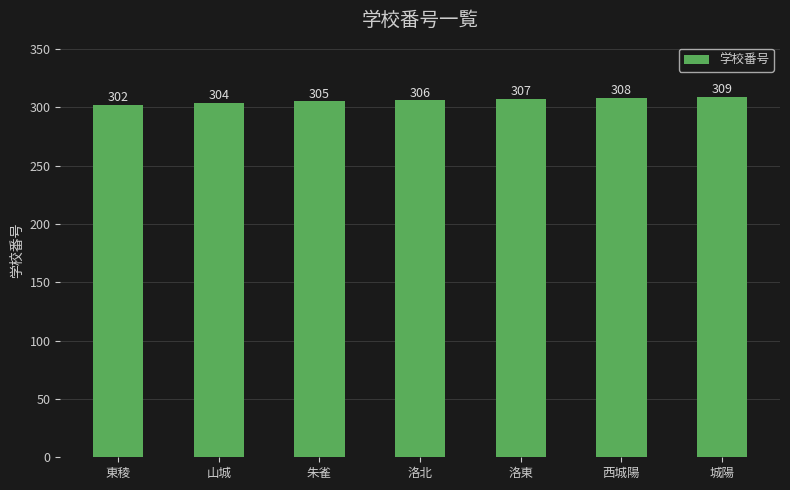

What is the label of the 3rd bar from the left?

朱雀